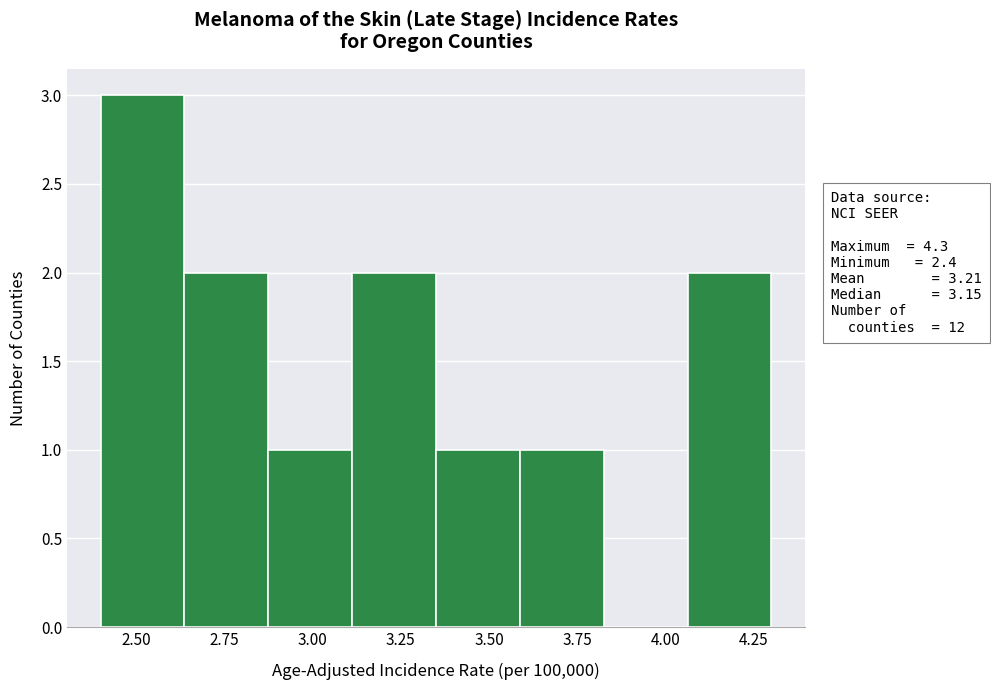

What is the height of the bar covering 3.60 to 3.85 on the x-axis? Neither the bar edges nor the heights are printed on the chart, so give them approximately, as read against the axes.

1